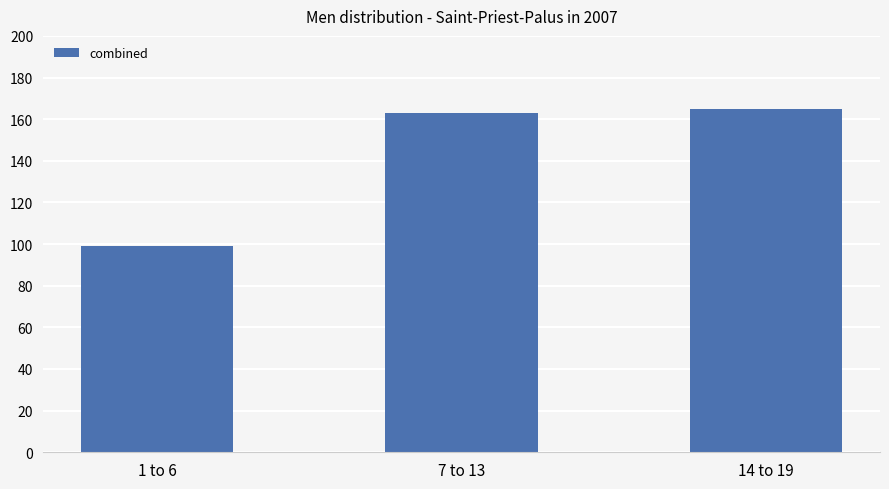

Reading left to right, what are all the values shown in this chart?

99	163	165